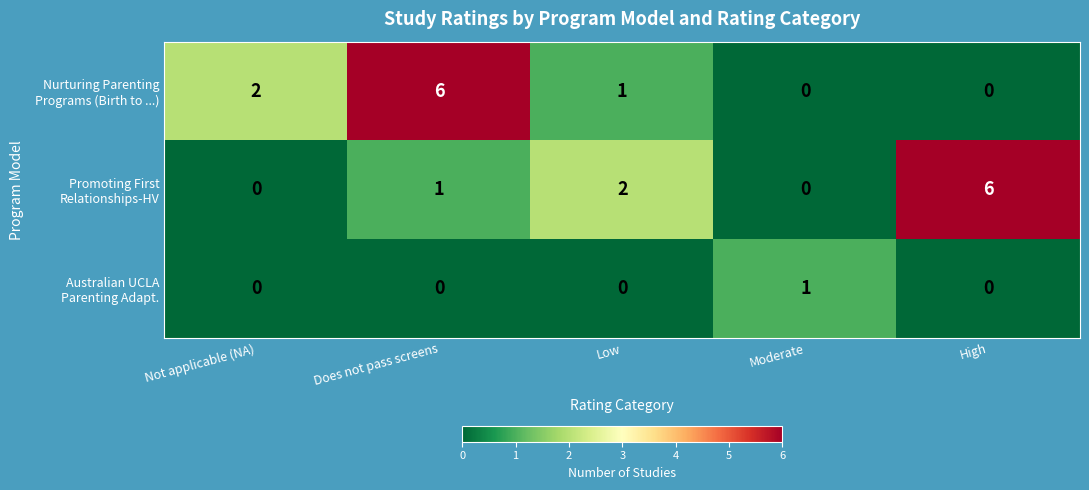

What is the total value across all series at Moderate?

1